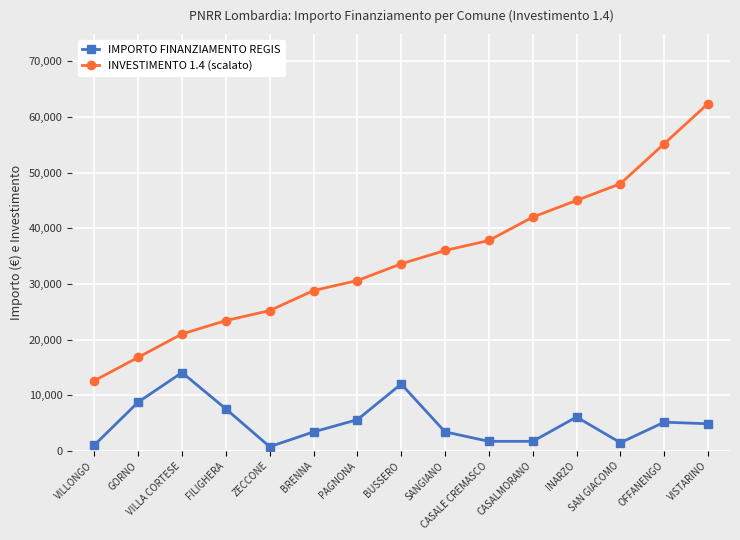

Rank the series at BUSSERO from highest to lowest value.

INVESTIMENTO 1.4 (scalato), IMPORTO FINANZIAMENTO REGIS